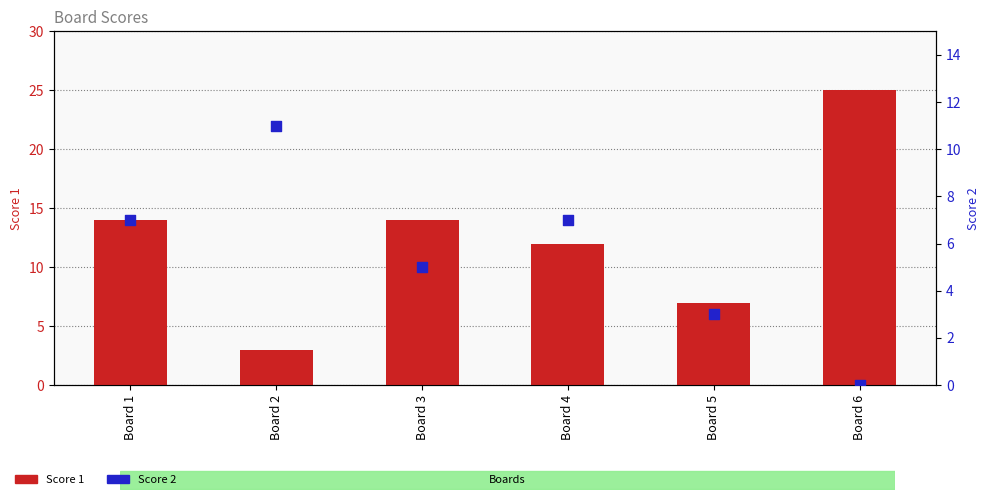

What are all the series names shown in the legend?

Score 1, Score 2